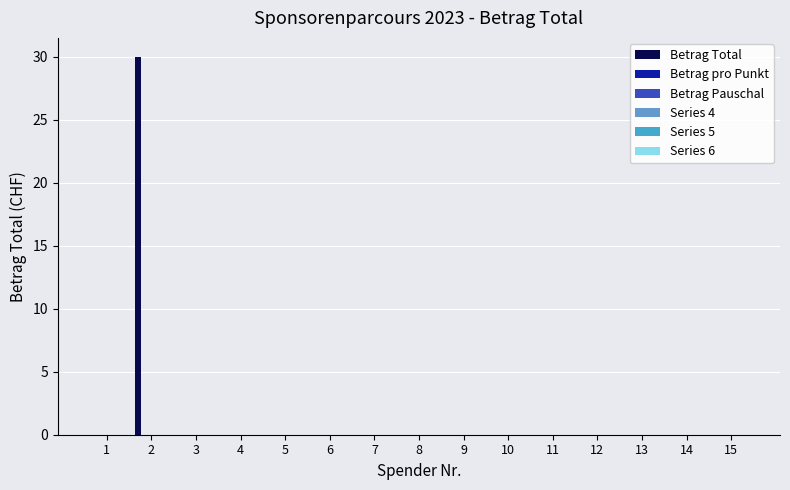

How many series are shown in this chart?

1